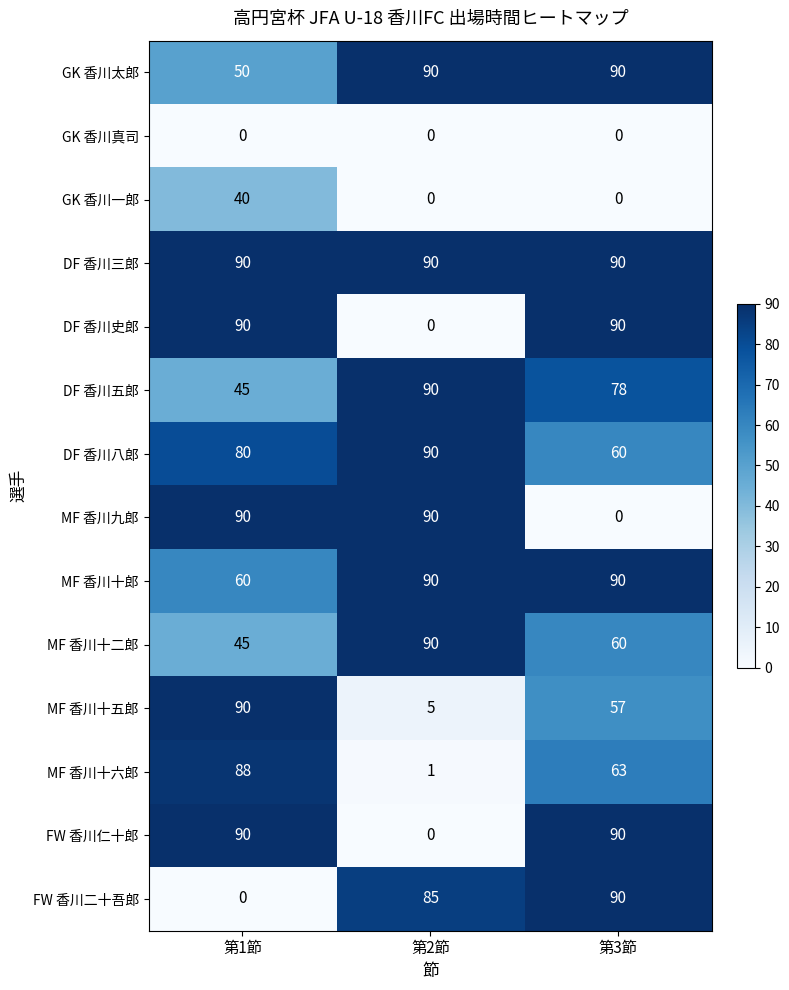

At how many categories does at least one series exceed 33?

3